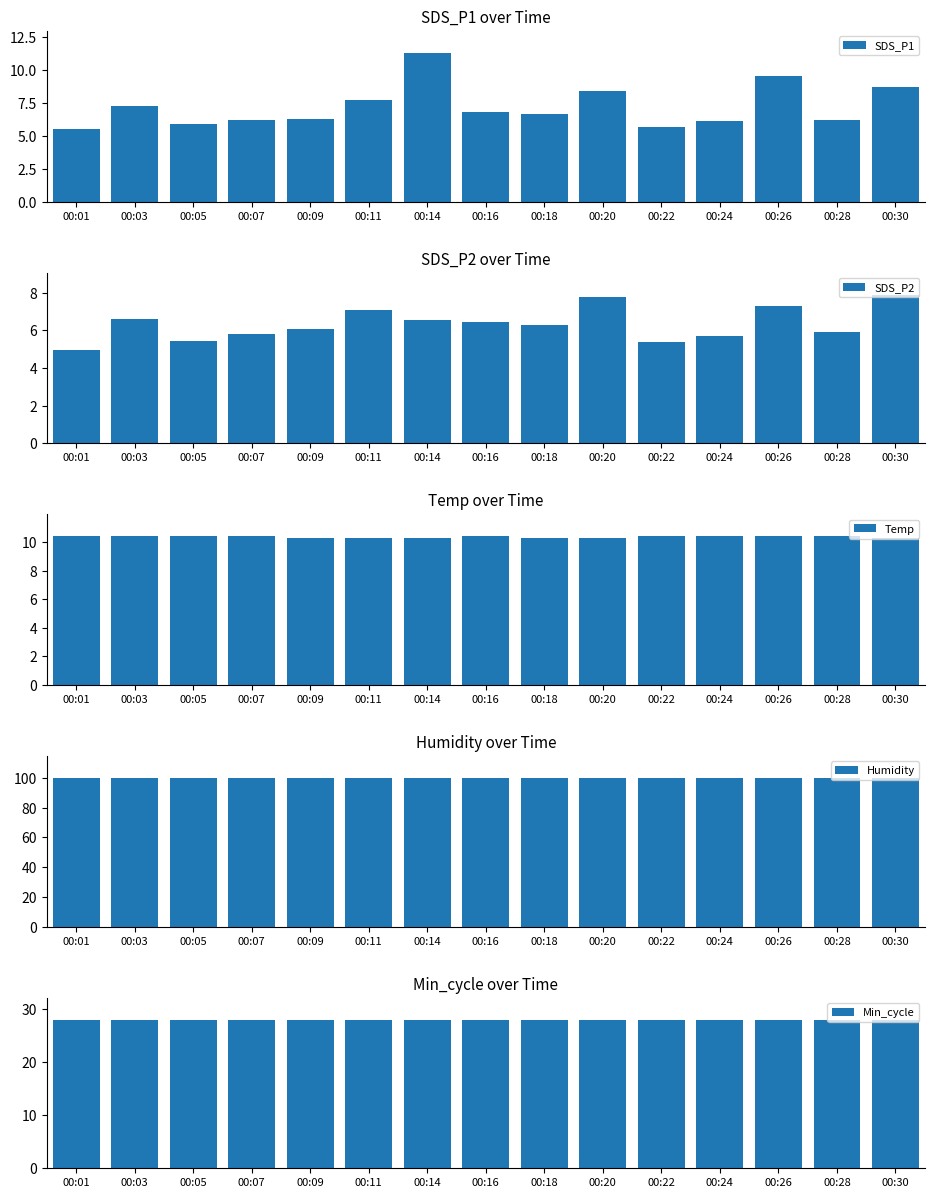

Is it true that Min_cycle equals 6.2 at 00:22?

False